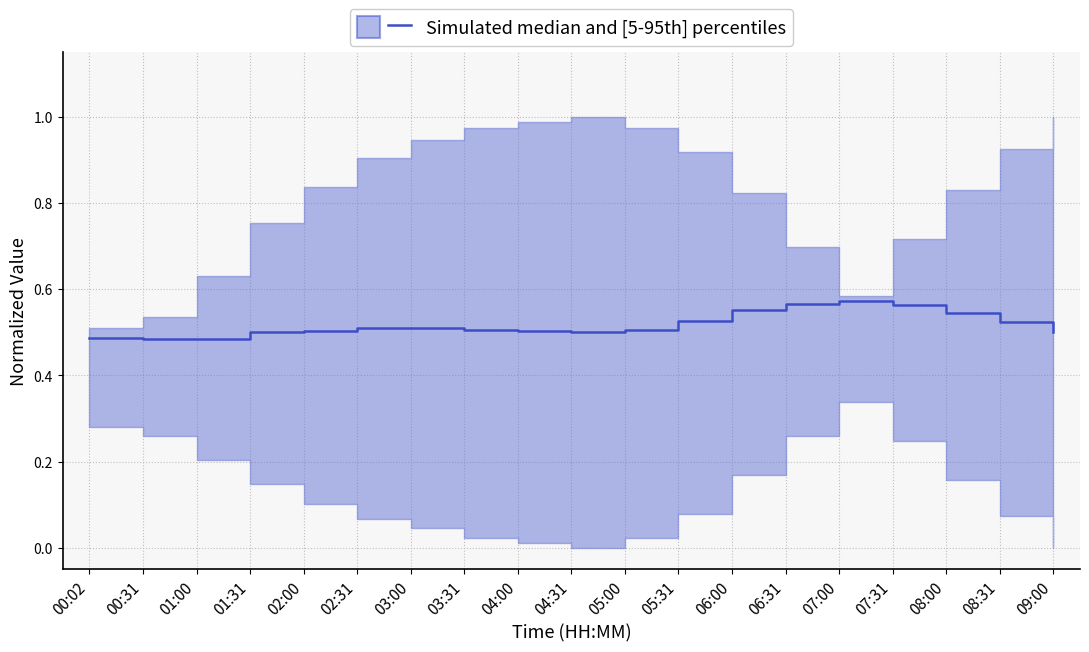

What is the value of the 16th point from the left?

0.6